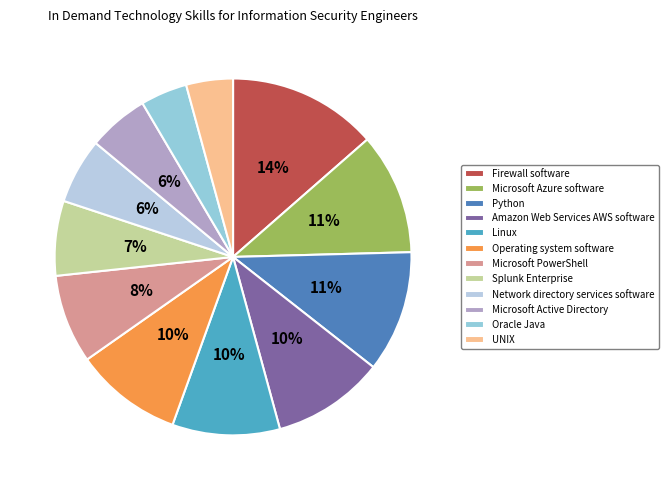

To the nearest percent, what portion does Linux represent?

10%